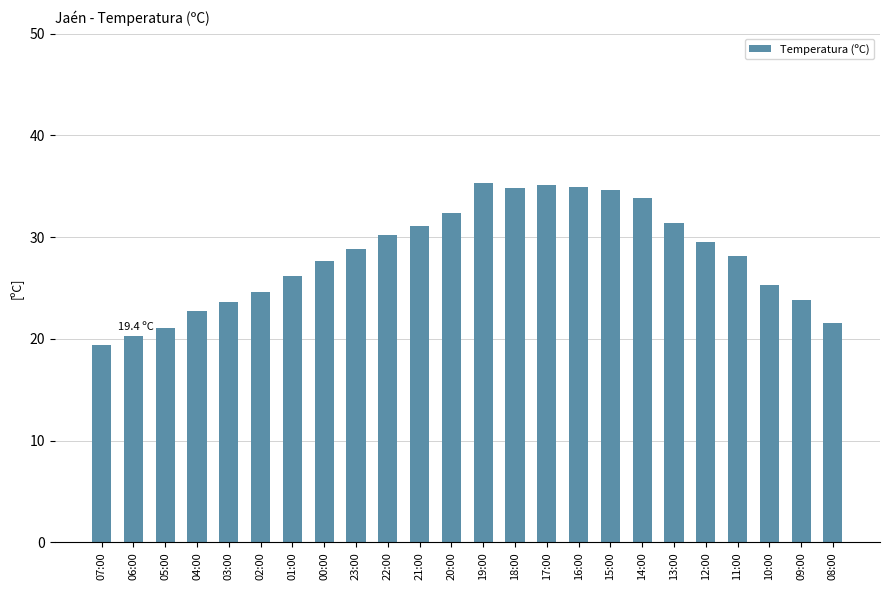

What is the average value?

28.2